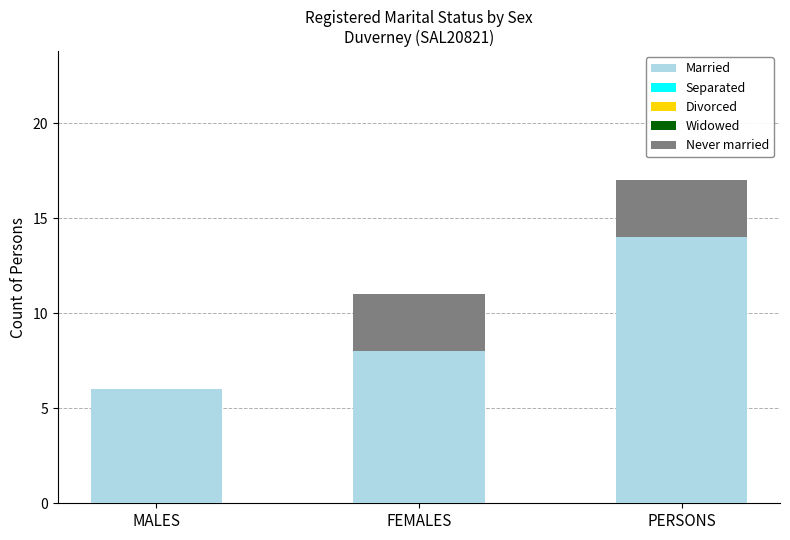

What is the maximum value for Married?

14